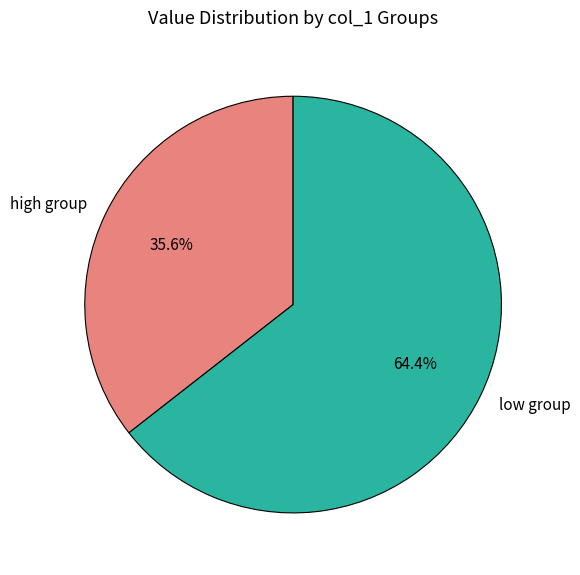

Approximately how many times larger is the value at low group compared to high group?

1.8